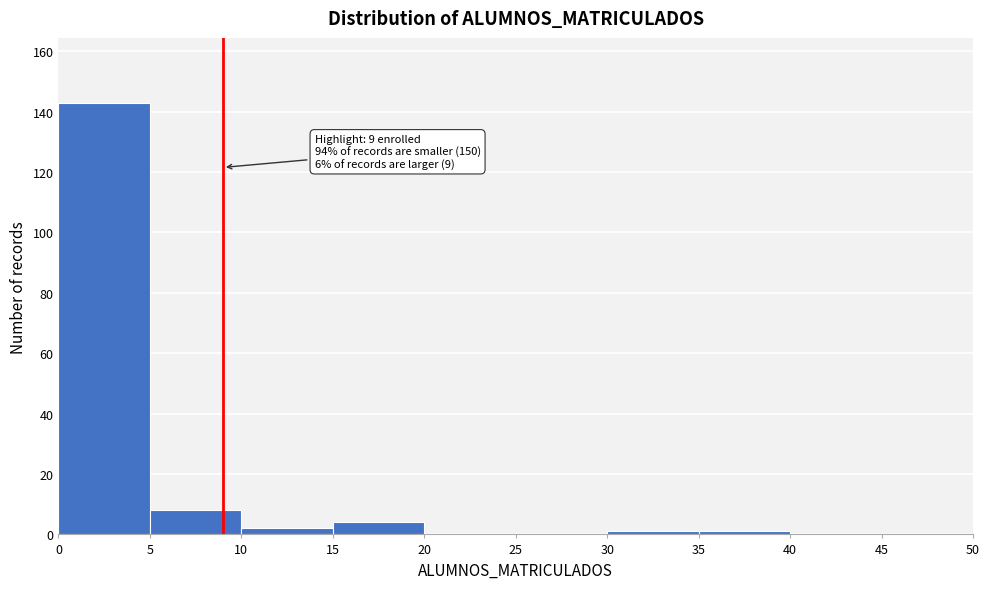

Over which range of the x-axis is the bar tallest?

0 to 5